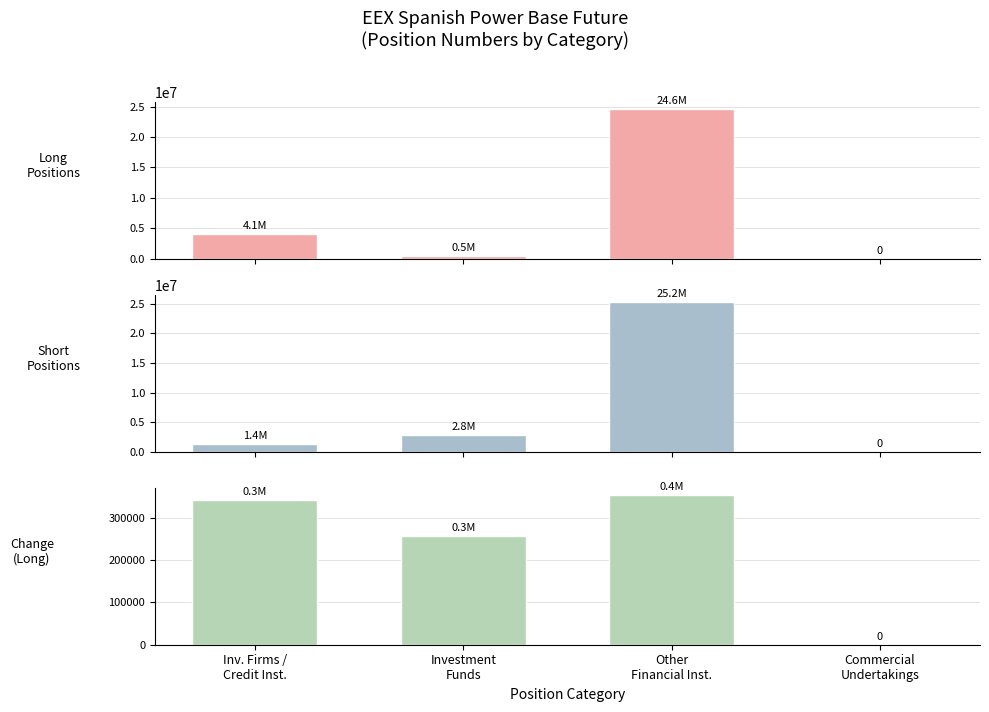

Reading left to right, transcribe all the data shown in this chart.

Long
Positions: 4096267	461883	24566276	0
Short
Positions: 1365485	2755951	25242619	0
Change
(Long): 341955	257619	353635	0